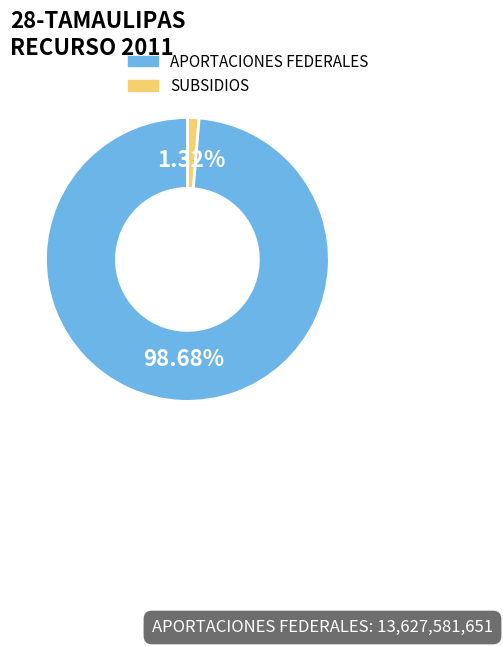

To the nearest percent, what is the difference between the largest and smallest slice percentages?

97%